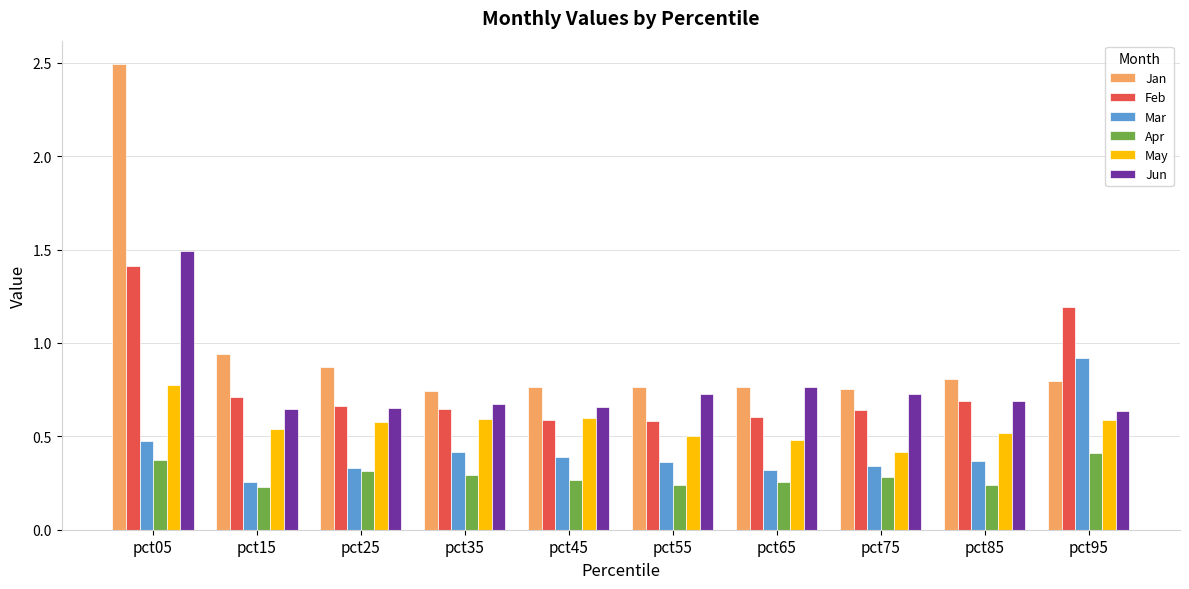

How many Jun values are between 0 and 1?

9